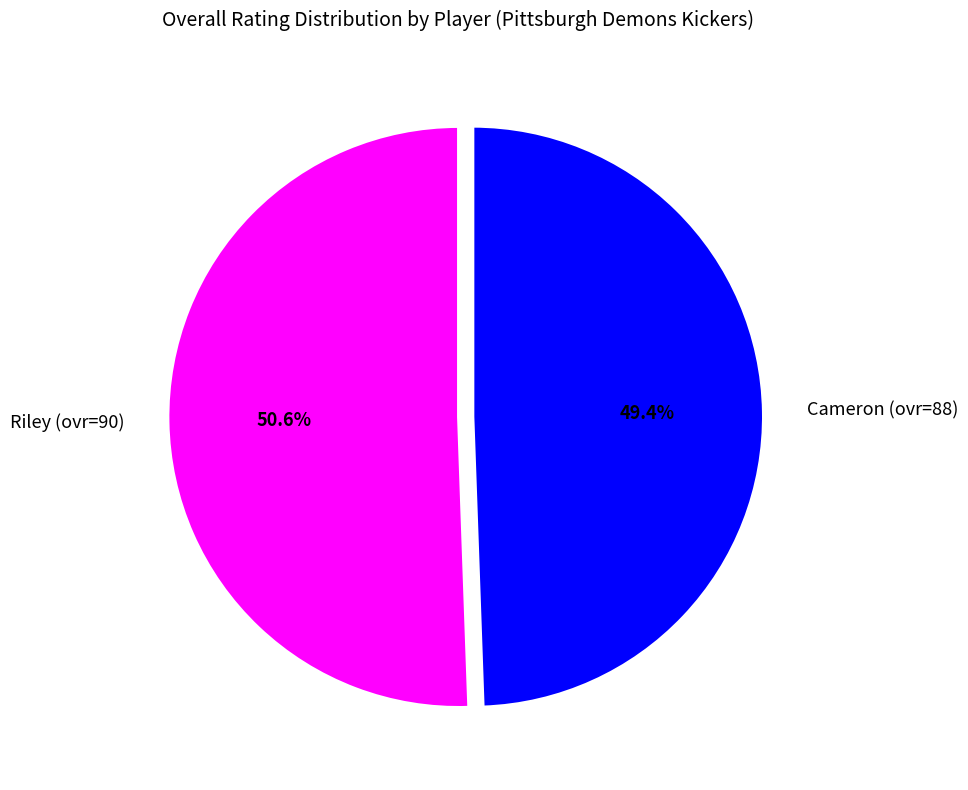

How many slices are in this pie chart?

2